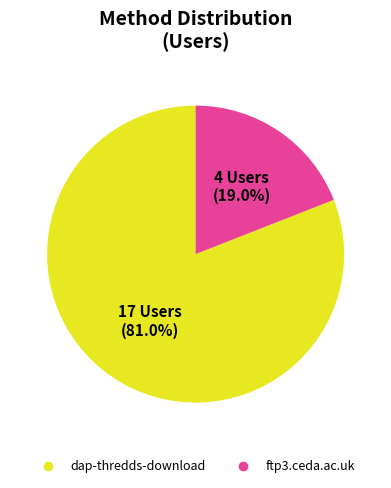

To the nearest percent, what is the combined percentage of ftp3.ceda.ac.uk and dap-thredds-download?

100%